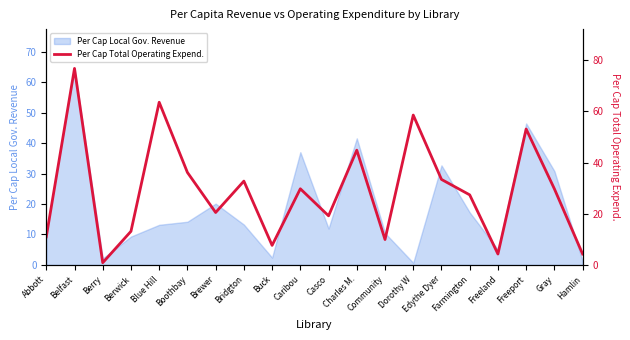

What is the greatest value displayed?

76.8